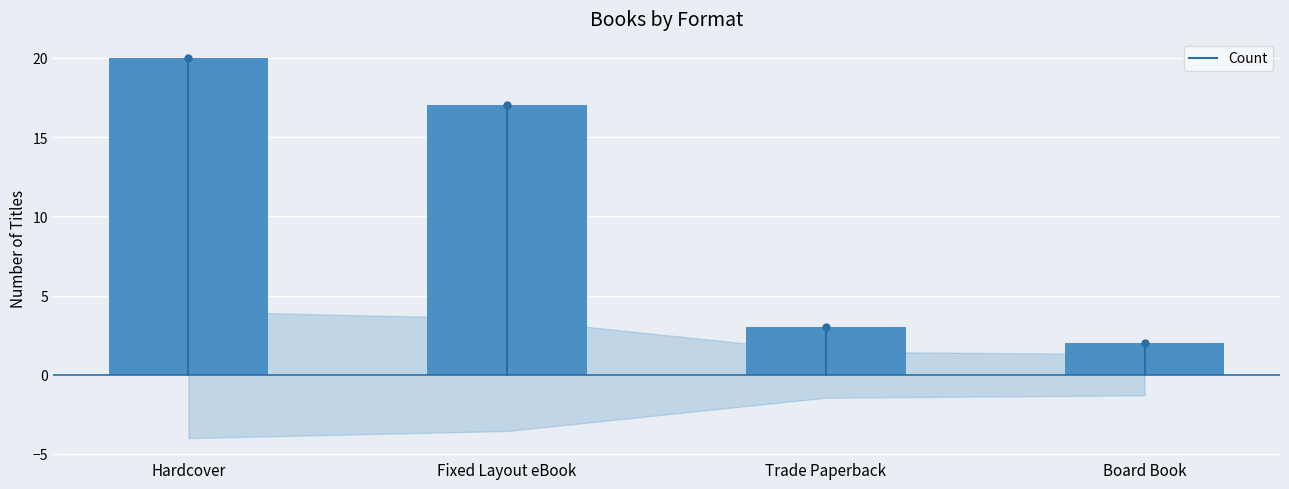

What is the difference between the second highest and second lowest values?

14